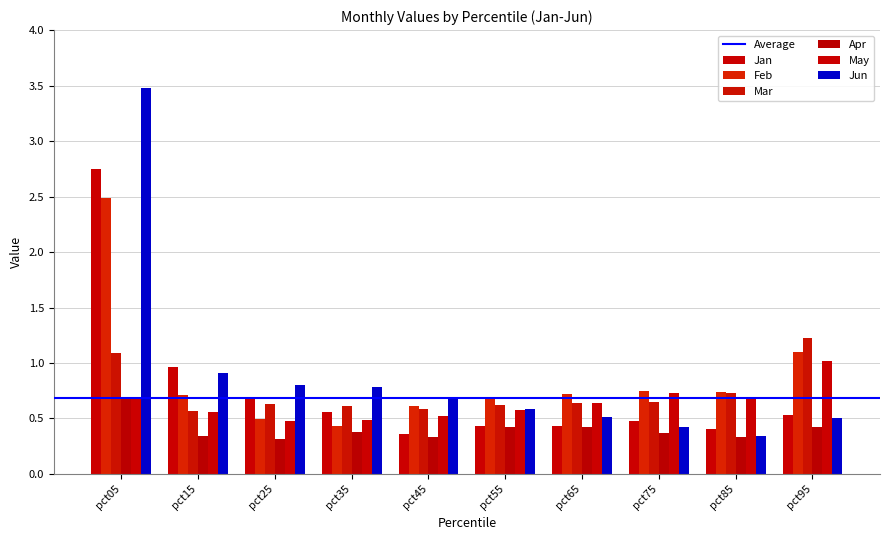

Count the number of data series in this chart.

6